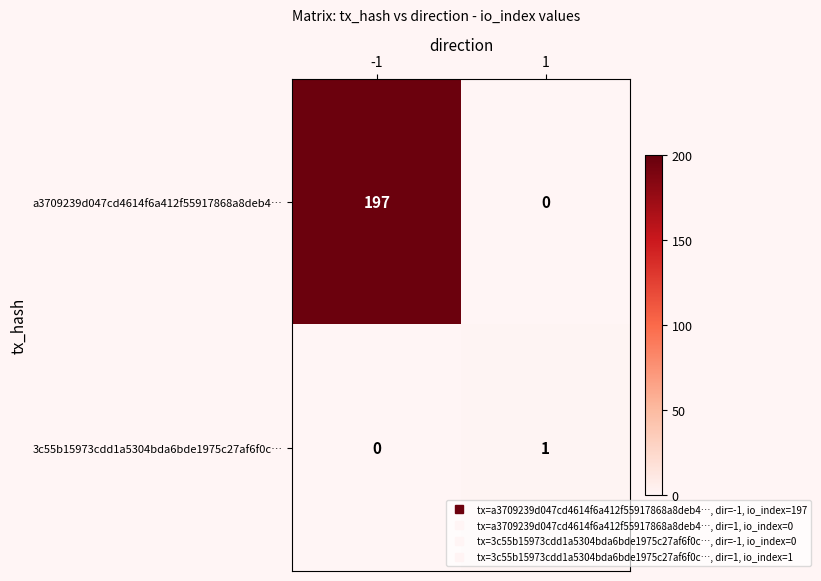

Which series changed the most between -1 and 1?

a3709239d047cd4614f6a412f55917868a8deb4…